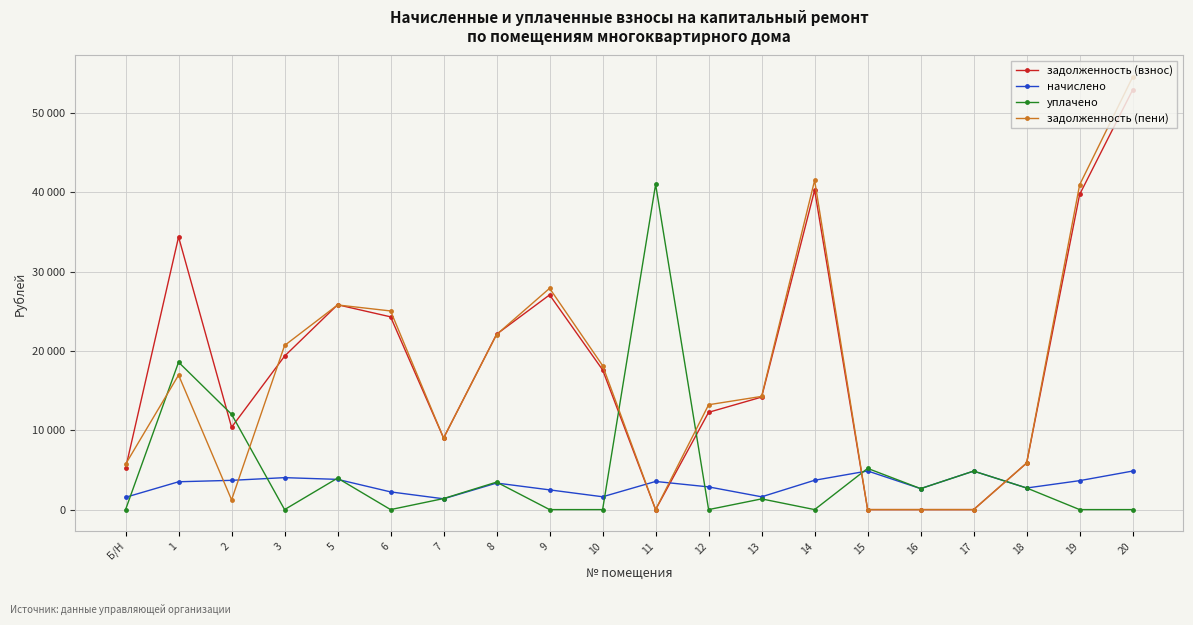

Does the chart have visible grid lines?

Yes